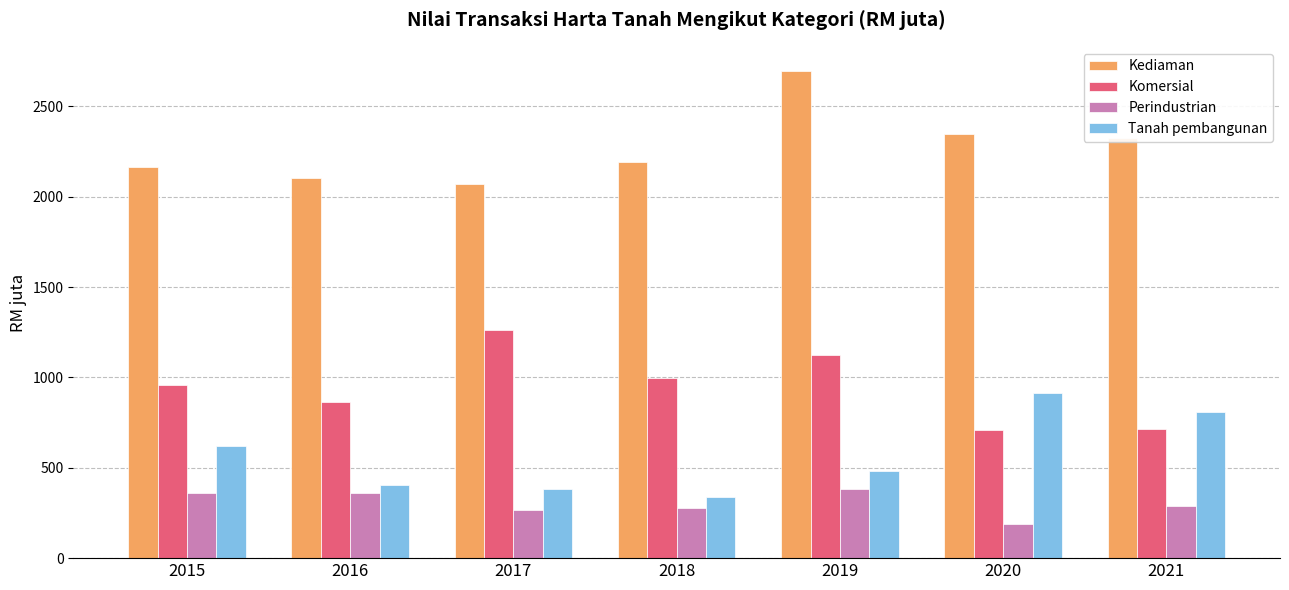

How many data points in Perindustrian are above 289?

4